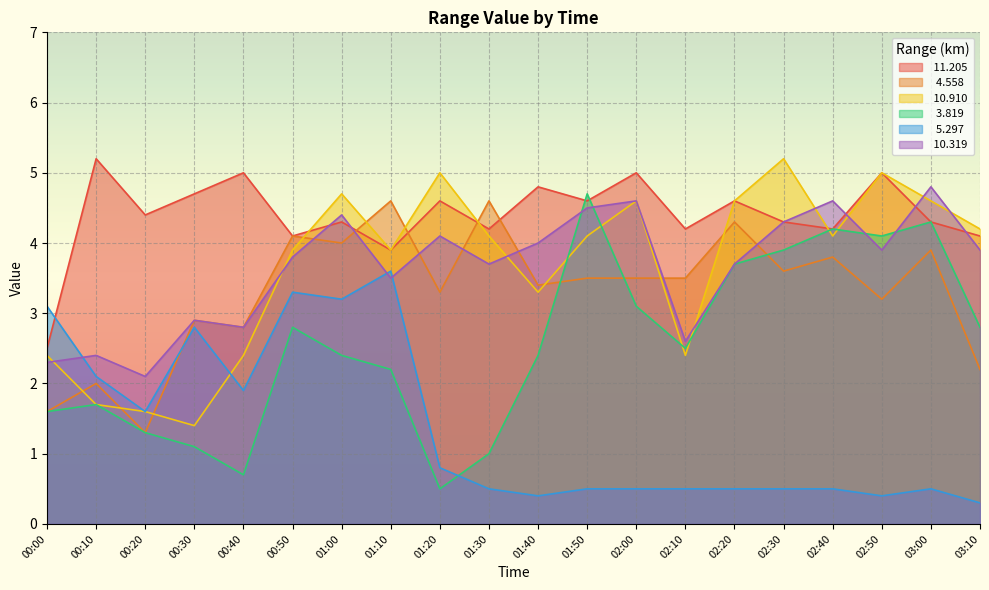

What value does the  11.205 series have at 02:50?

5.0